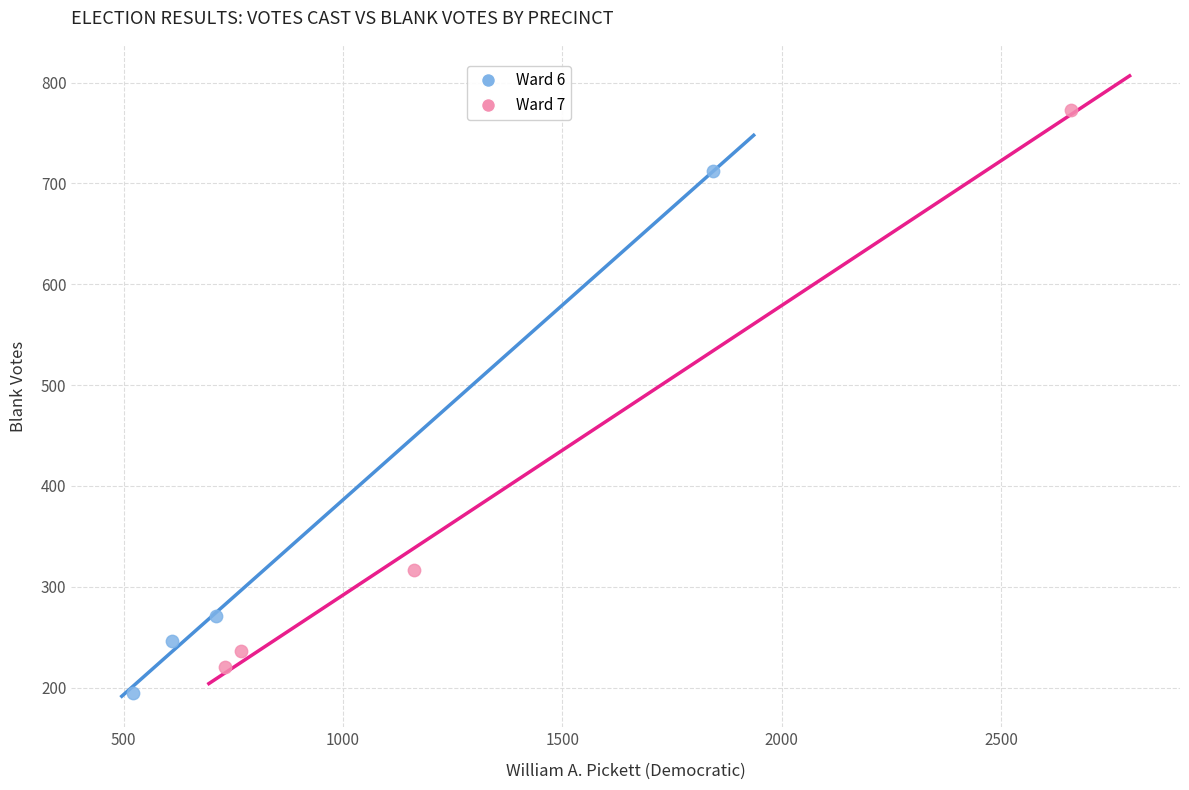

What are all the series names shown in the legend?

Ward 6, Ward 7